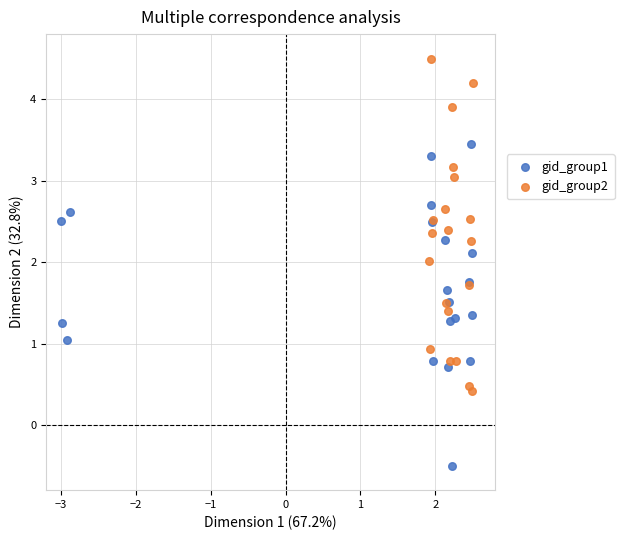

Which series reaches the minimum Y coordinate?

gid_group1